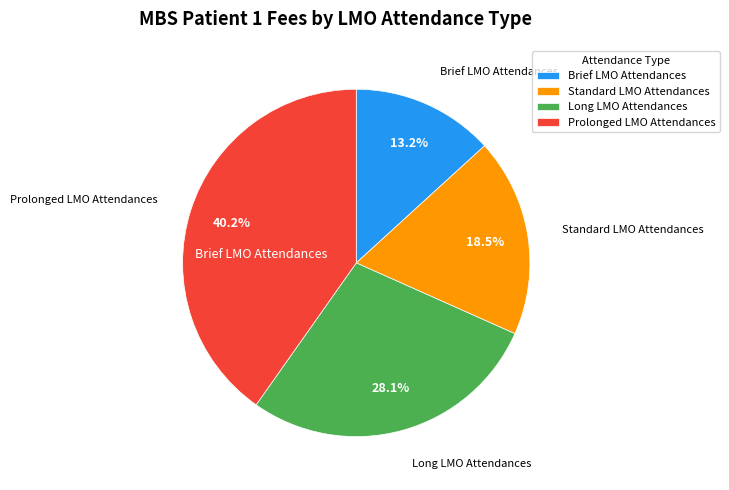

To the nearest percent, what is the combined percentage of Standard LMO Attendances and Brief LMO Attendances?

32%